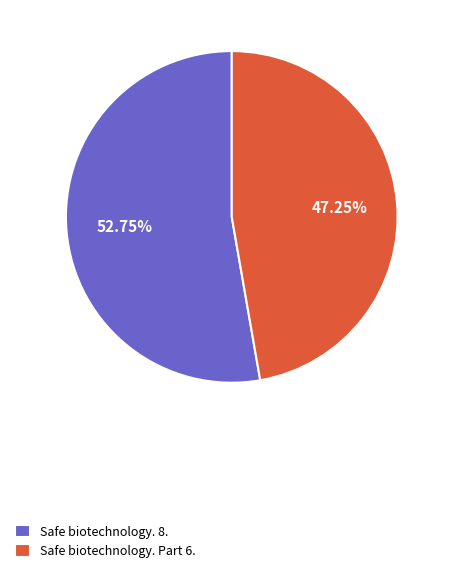

Is the sum of Safe biotechnology. 8. and Safe biotechnology. Part 6. greater than half?

Yes